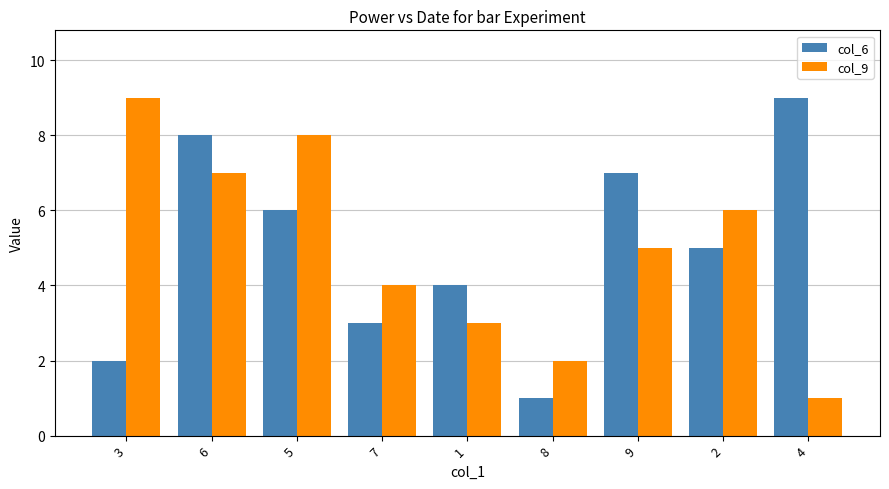

What is the highest value of the col_6 series?

9